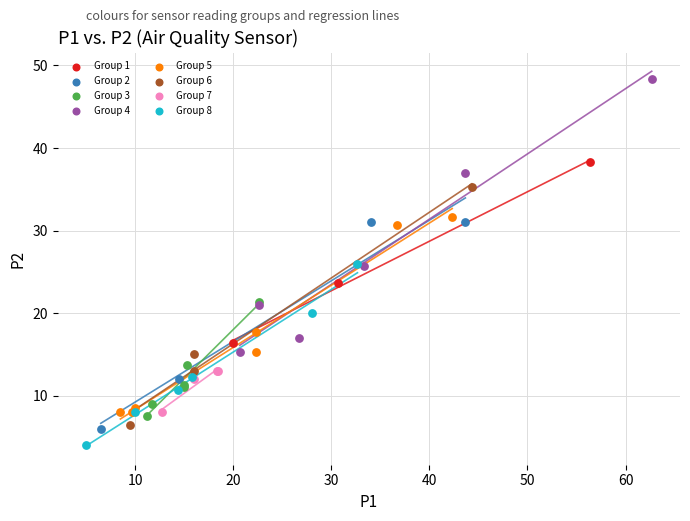

Which series contains the lowest Y value?

Group 8